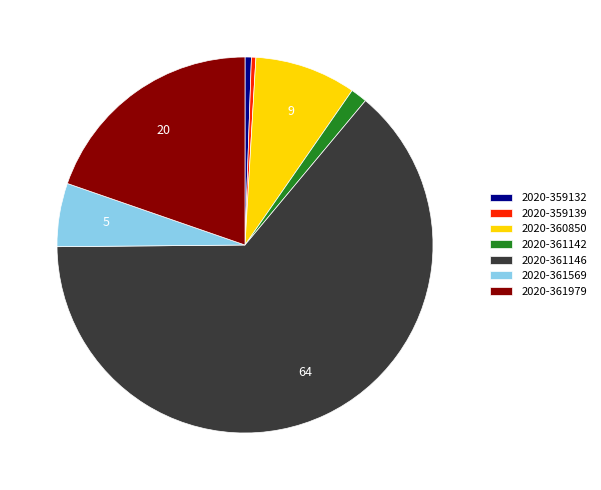

Is the sum of 2020-360850 and 2020-359139 greater than half?

No